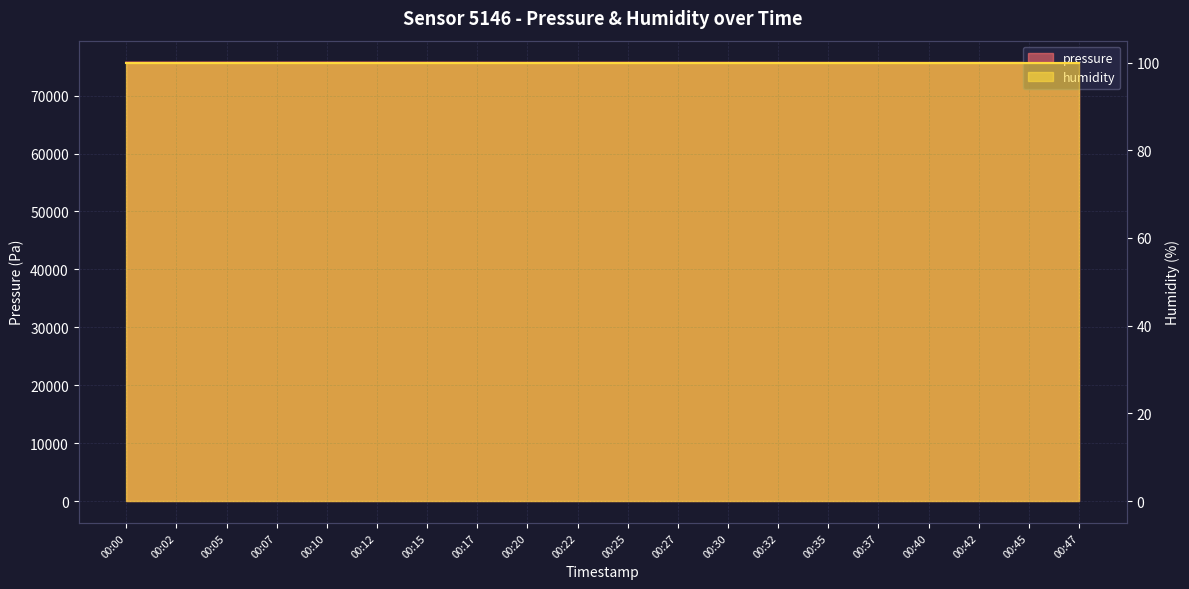

How many data points does each series have?

20